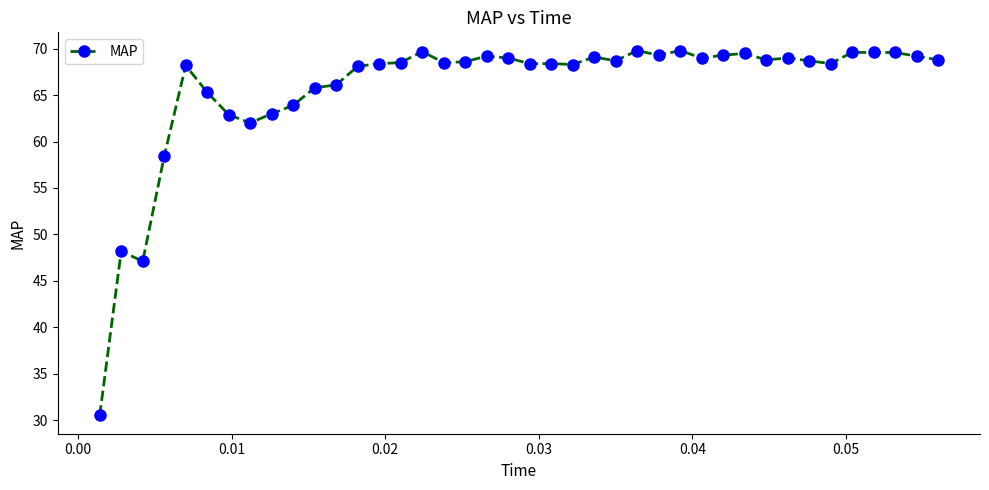

Does the chart display data point markers on the line(s)?

Yes